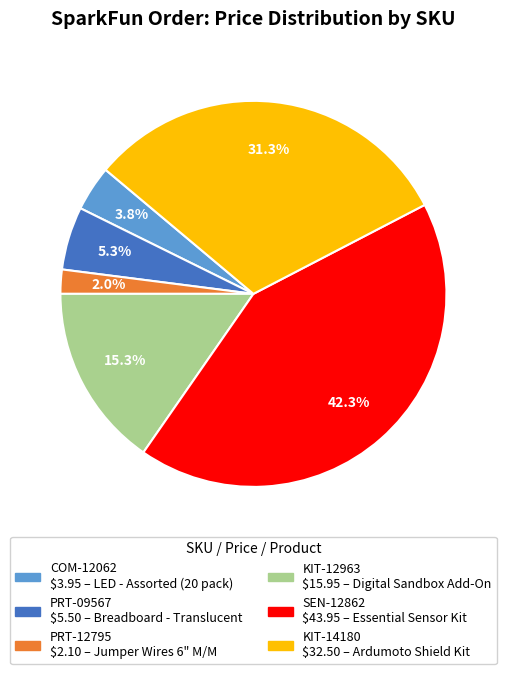

Which has a higher value, KIT-12963 or COM-12062?

KIT-12963